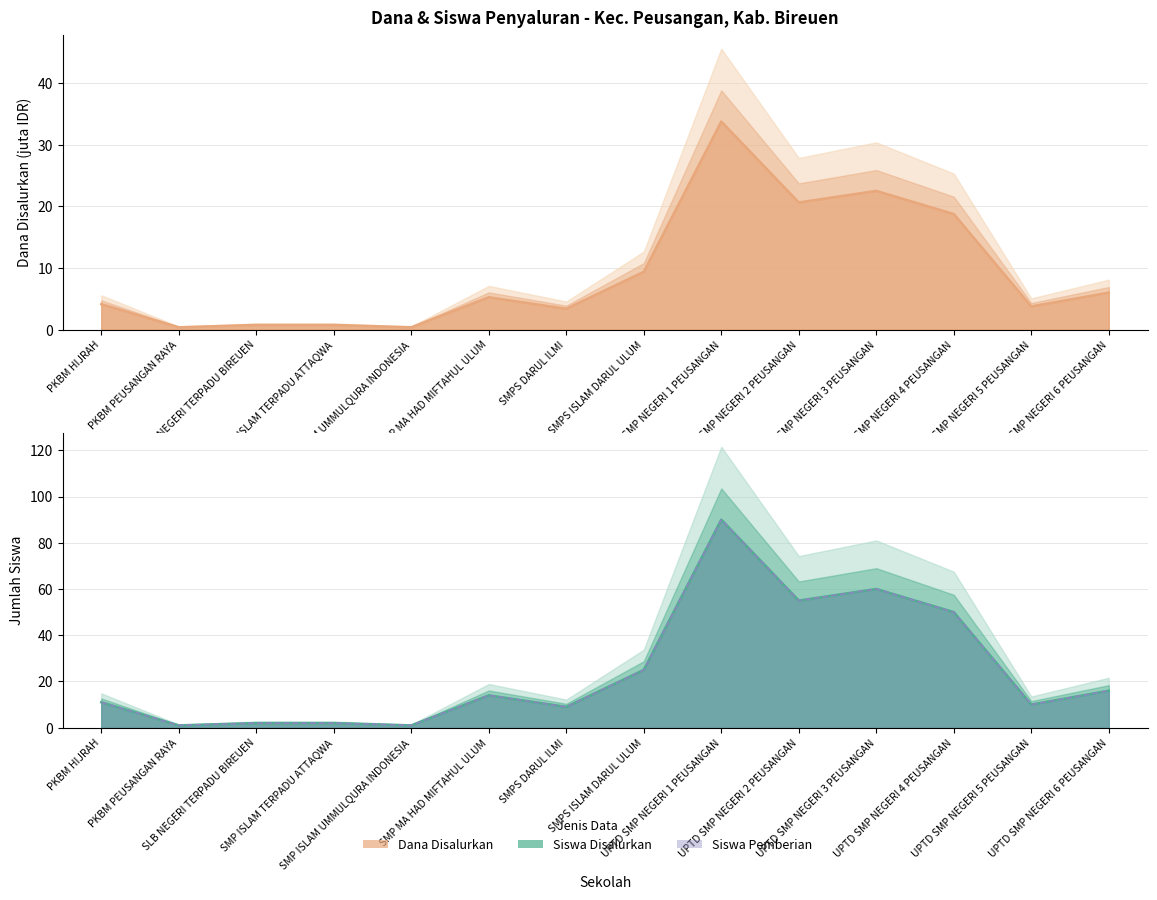

Rank the series at SMPS ISLAM DARUL ULUM from highest to lowest value.

Siswa Disalurkan (line), Siswa Pemberian (line), Dana Disalurkan (line)